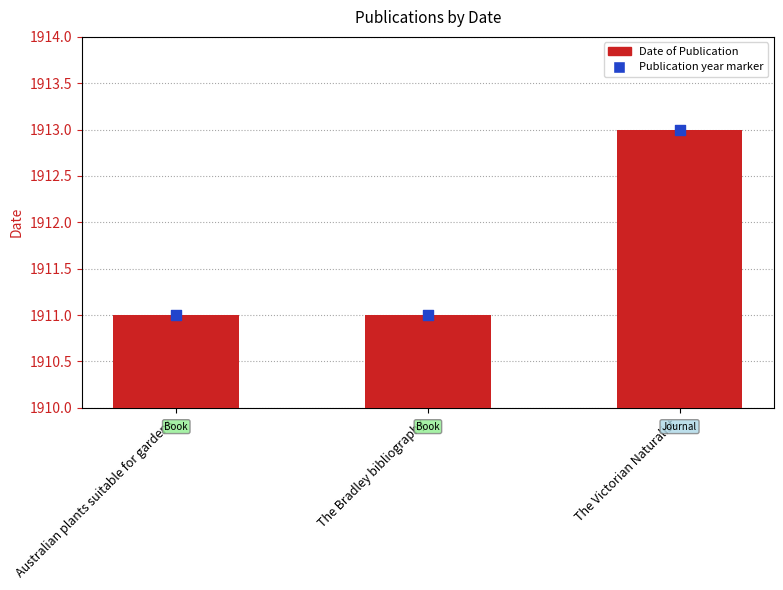

What is the change in value from The Bradley bibliography to The Victorian Naturalist?

+2